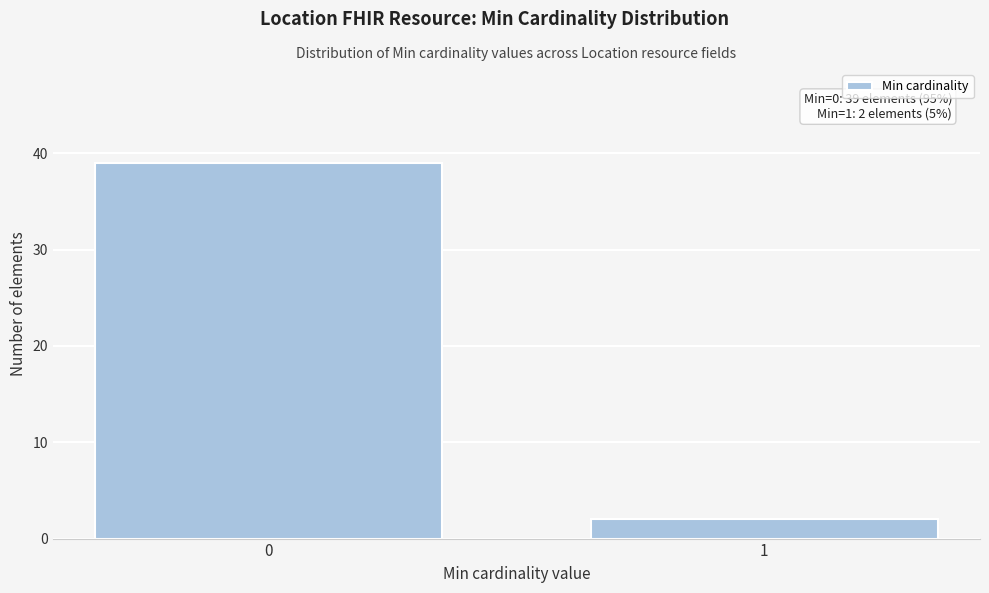

Reading left to right, list all the values displayed in this chart.

0=39	1=2